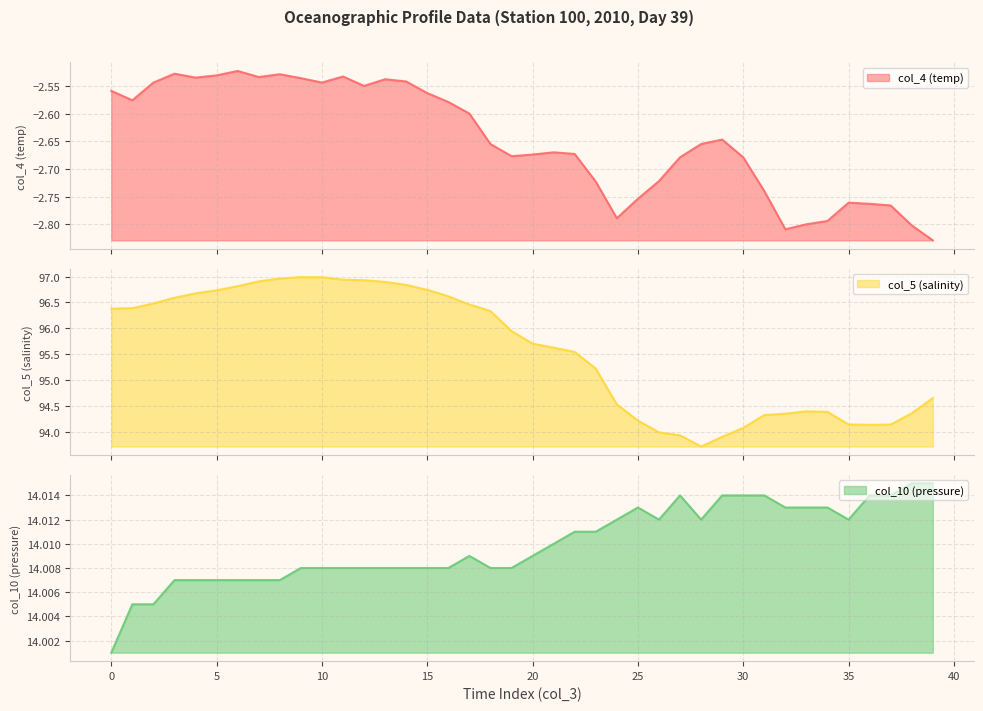

How many lines are shown in the chart?

3